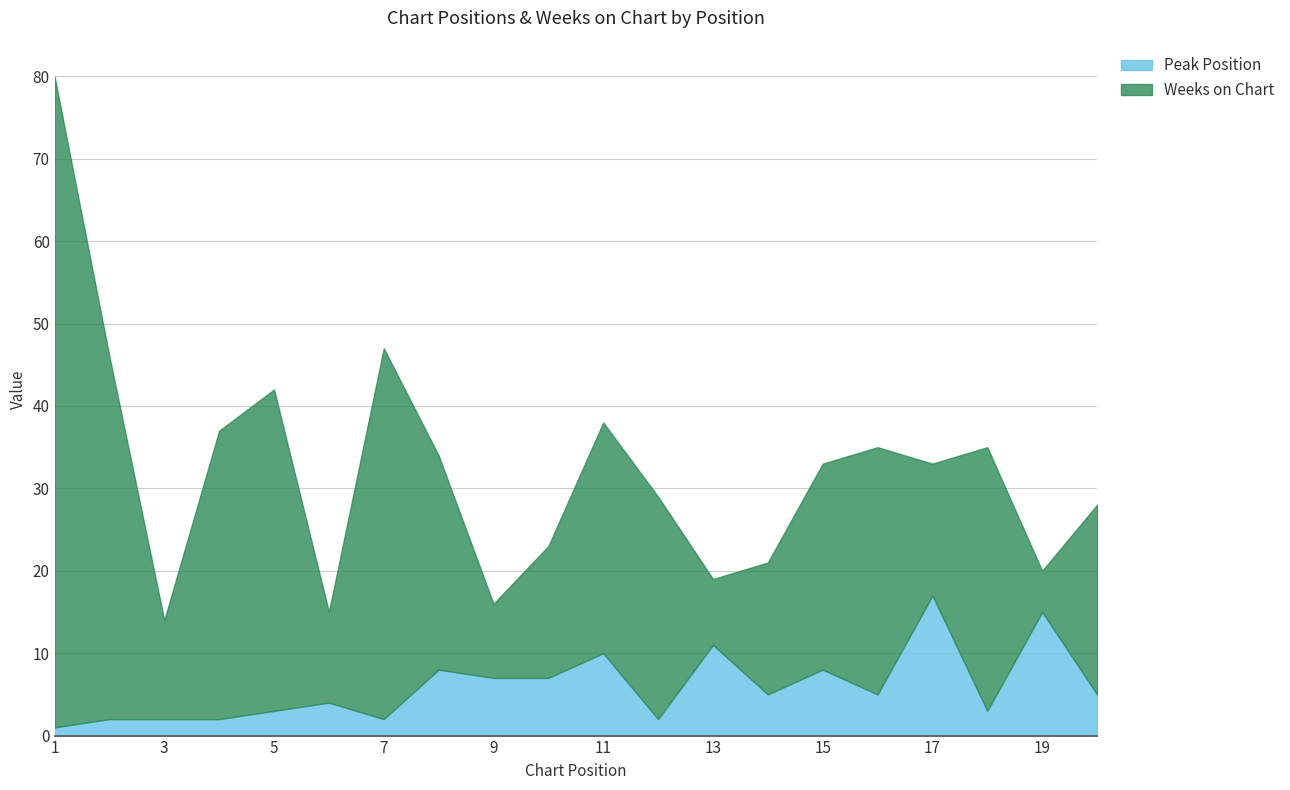

Which series ends up on top after the final intersection of Weeks on Chart and Peak Position?

Weeks on Chart